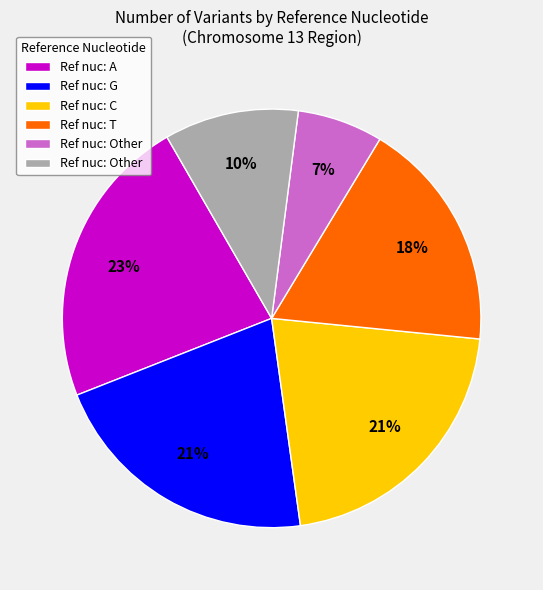

To the nearest percent, what is the average slice percentage?

17%